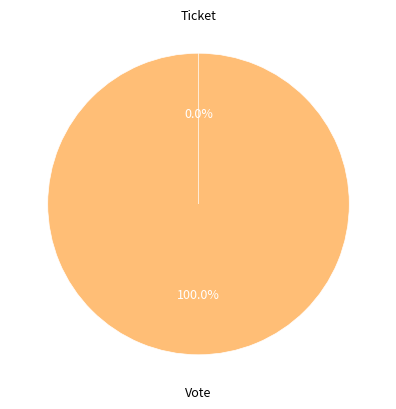

Which has a higher value, Vote or Ticket?

Vote